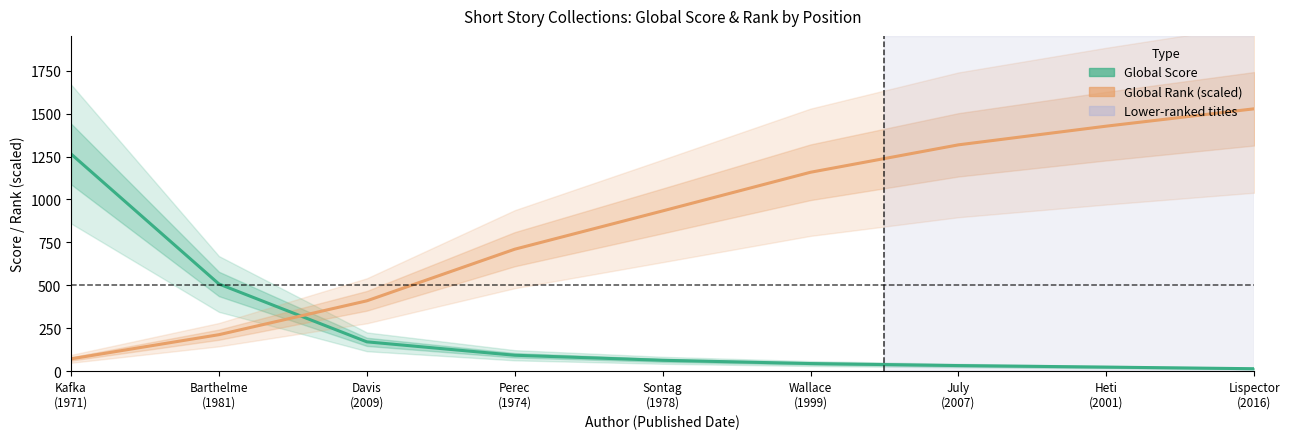

At which category is the sum across all series the highest?

Lispector
(2016)